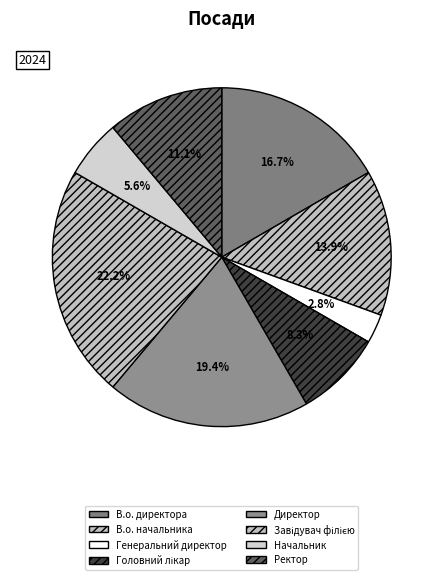

What is the largest slice in the pie chart?

Завідувач філією